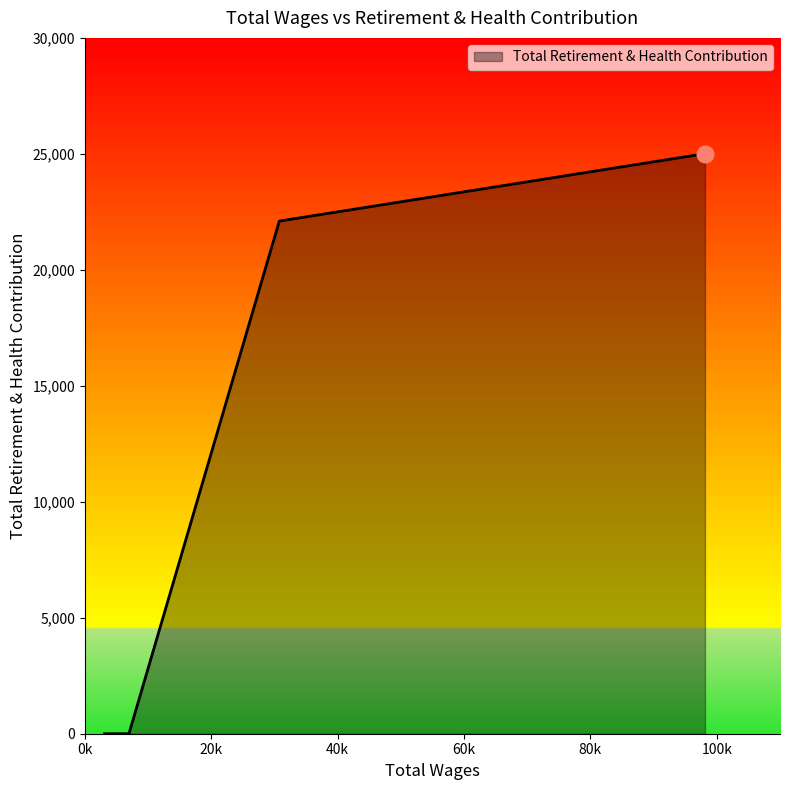

Reading left to right, list all the values displayed in this chart.

0	0	22102	25008